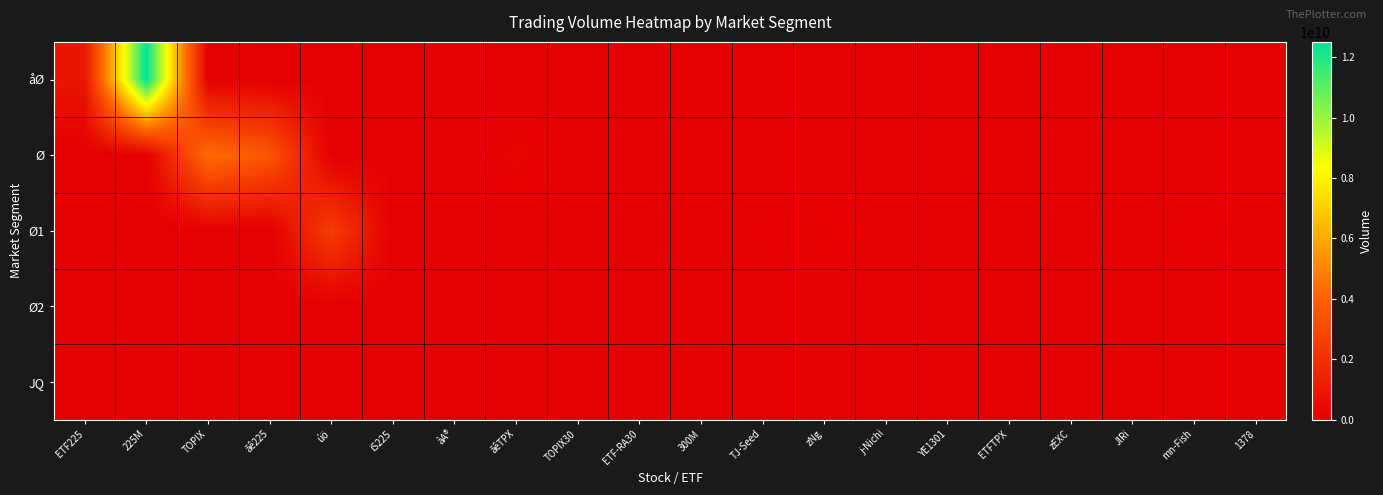

What is the greatest value displayed?

12514221700